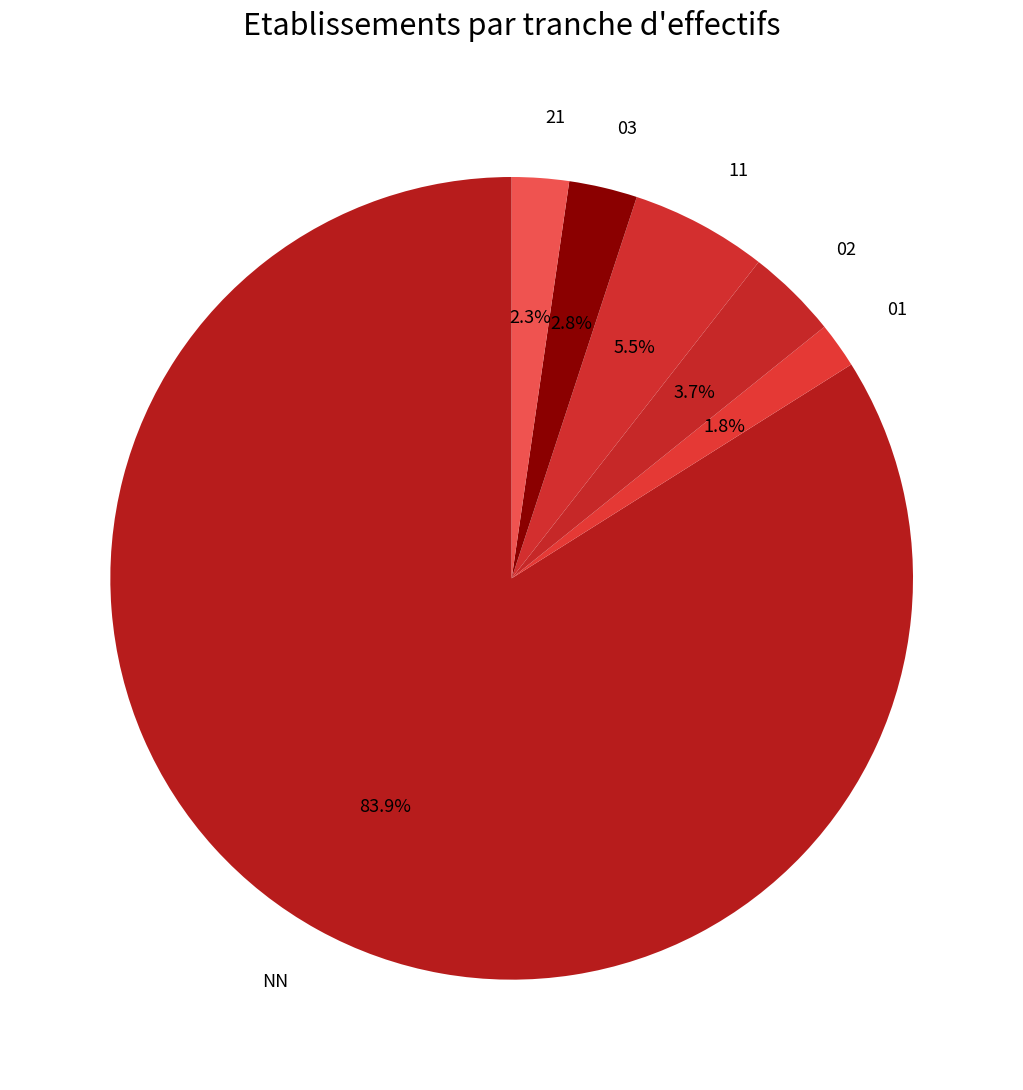

How many slices are in this pie chart?

6